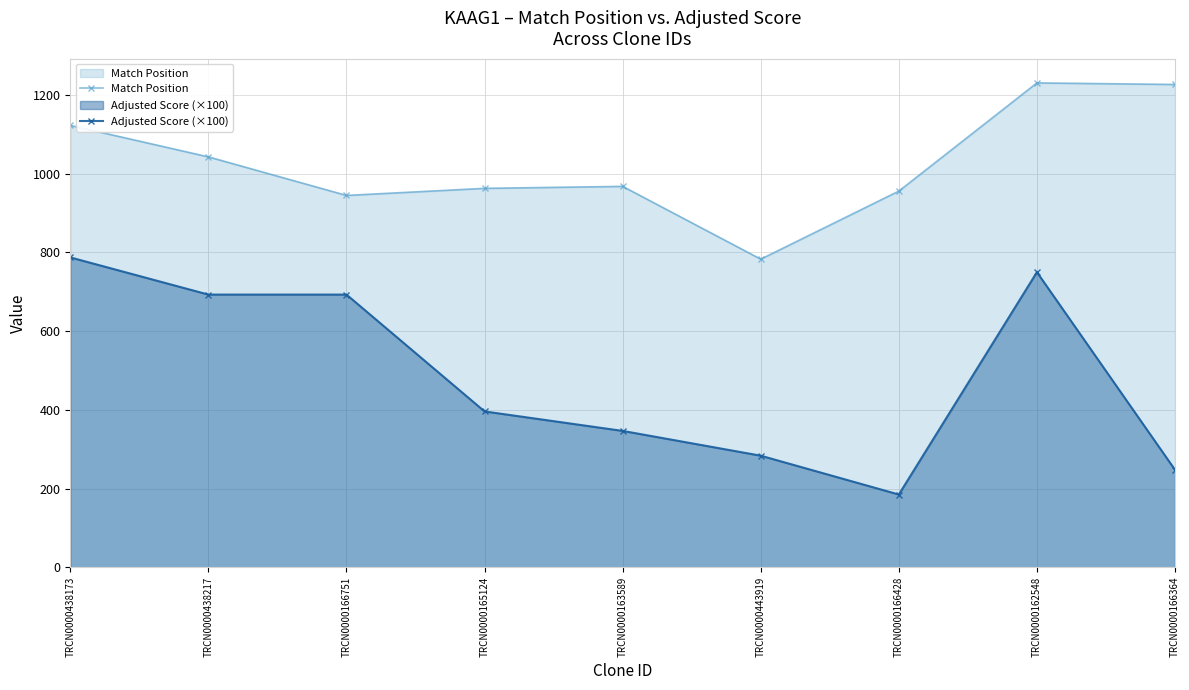

List the series in order of their peak value, lowest first.

Adjusted Score (×100), Match Position